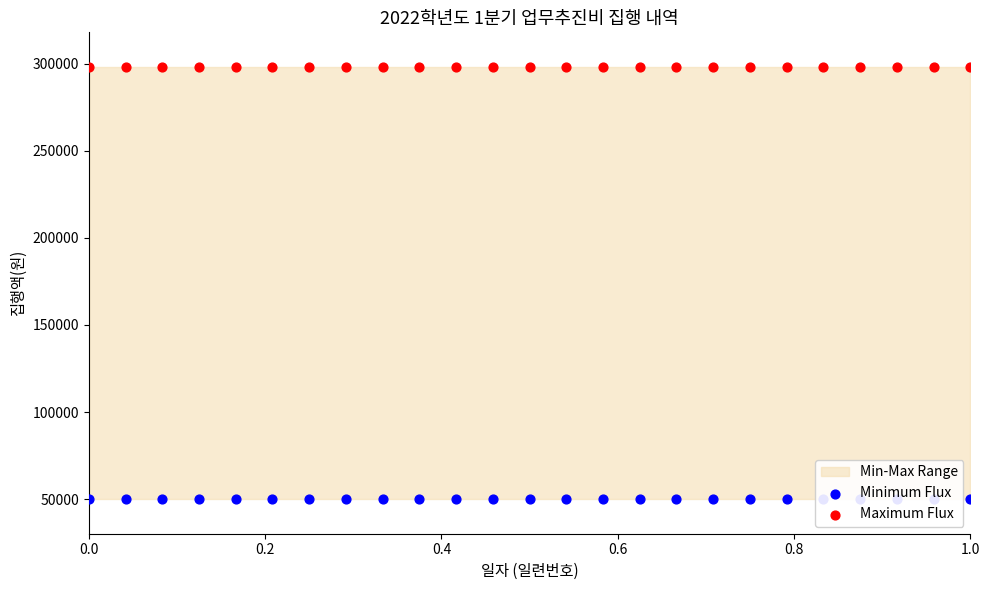

Which series has the largest Y range (max minus min)?

Minimum Flux